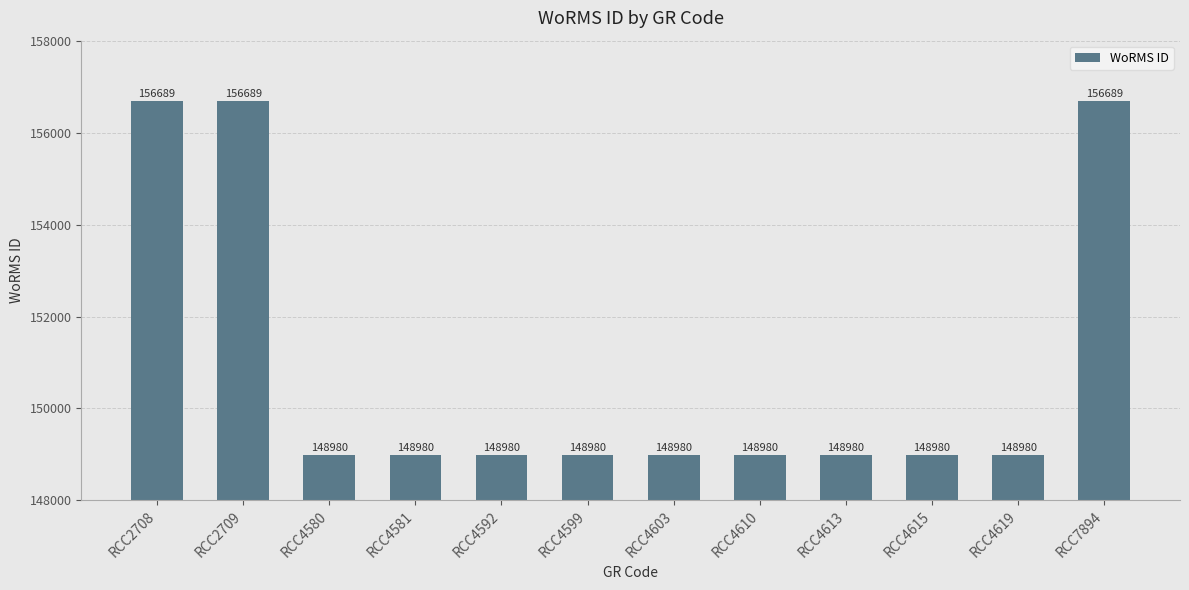

Reading left to right, list all the values displayed in this chart.

156689	156689	148980	148980	148980	148980	148980	148980	148980	148980	148980	156689